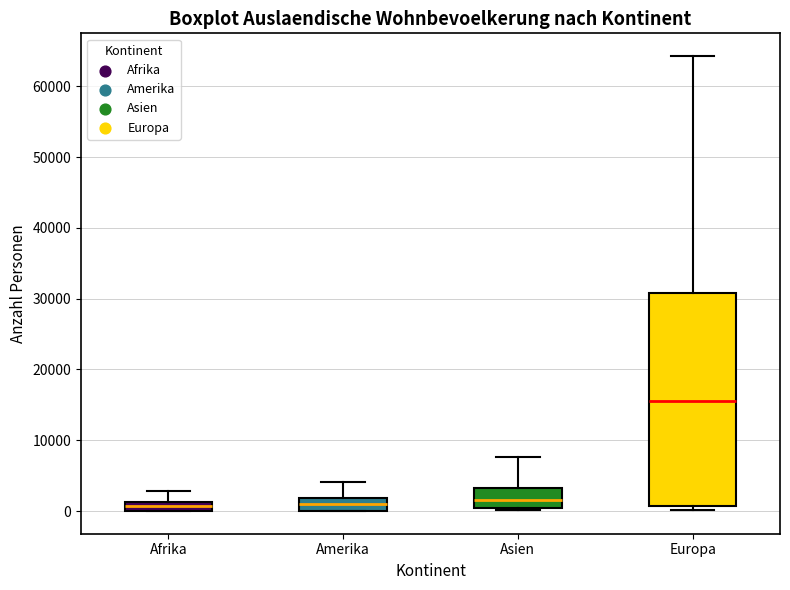

Which box is the tallest, from its lower edge to its upper edge?

Europa